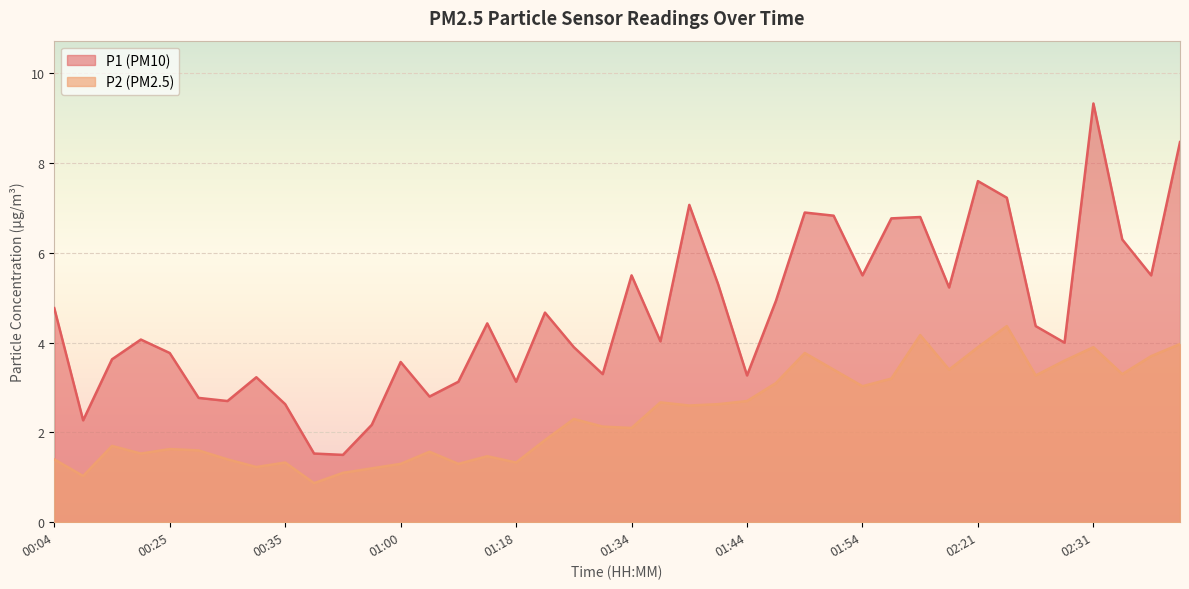

What is the average value of the P2 series?

2.4